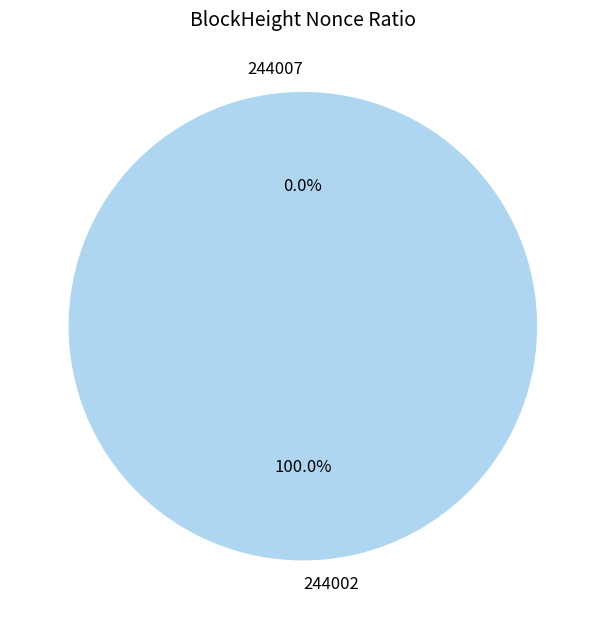

How many segments does this pie chart have?

2